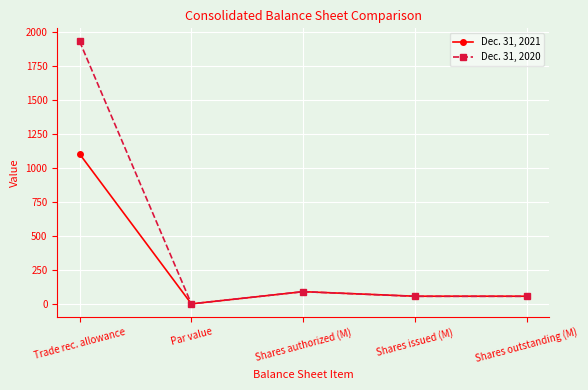

What is the total value across all series at Shares issued (M)?

112.1